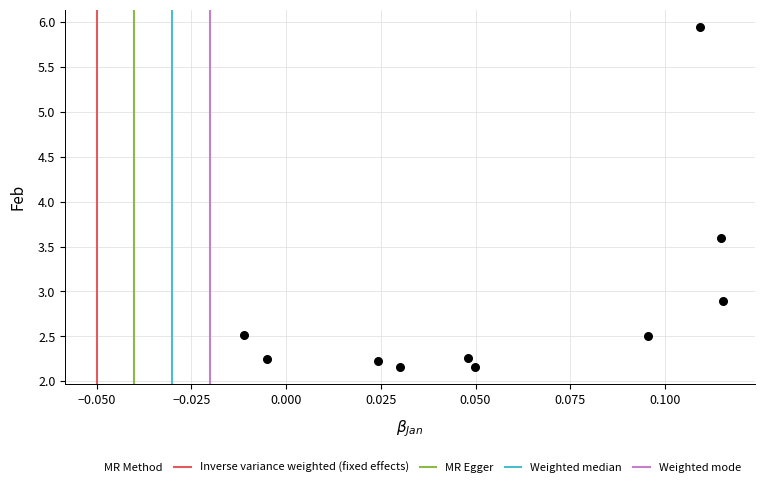

What is the range of Y values (max minus min)?

3.8